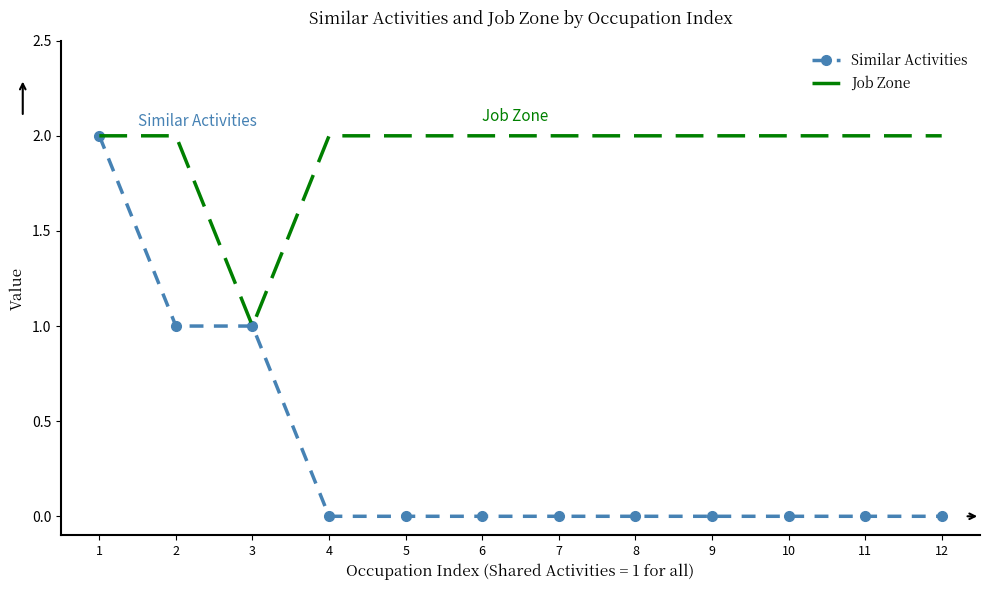

Reading left to right, transcribe all the data shown in this chart.

Similar Activities: 2	1	1	0	0	0	0	0	0	0	0	0
Job Zone: 2	2	1	2	2	2	2	2	2	2	2	2